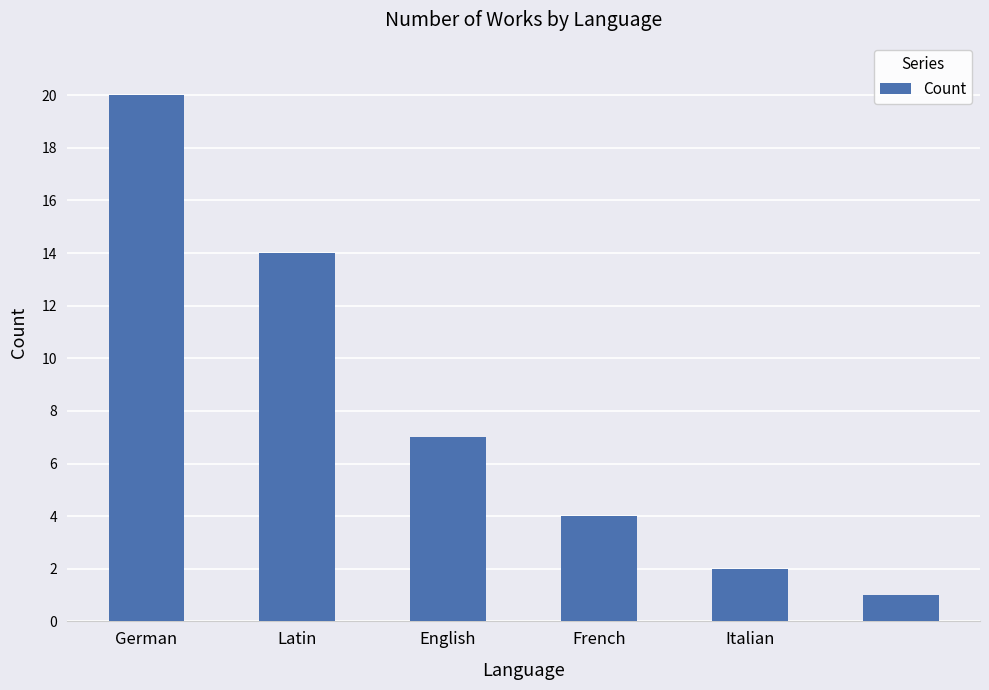

What is the value of the 6th bar from the left?

1